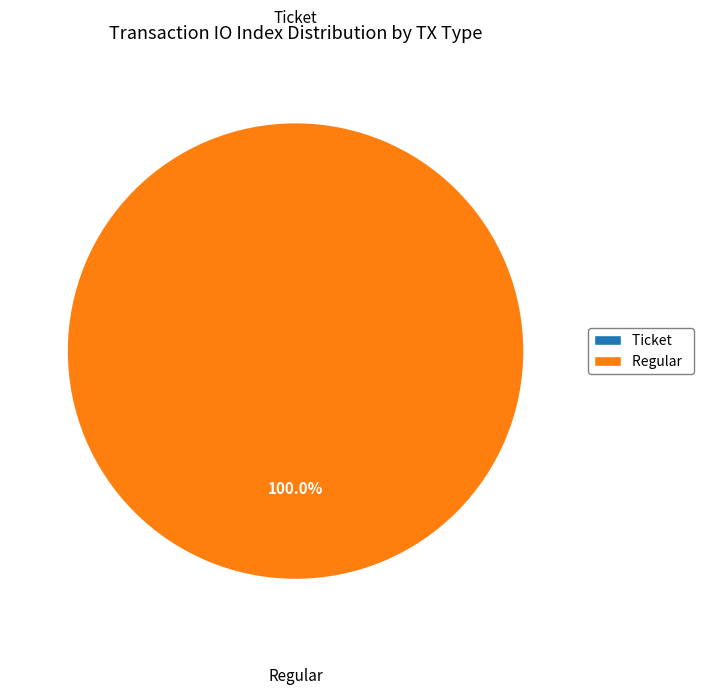

To the nearest percent, what portion does Regular (io_index=23) represent?

100%